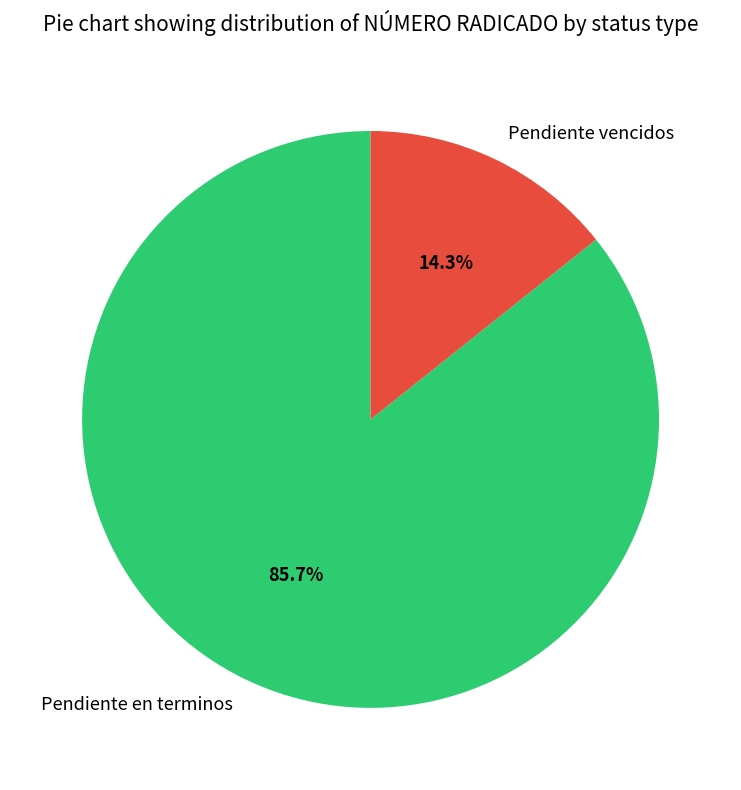

Combined, what portion of the pie is Pendiente en terminos and Pendiente vencidos?

100.0%